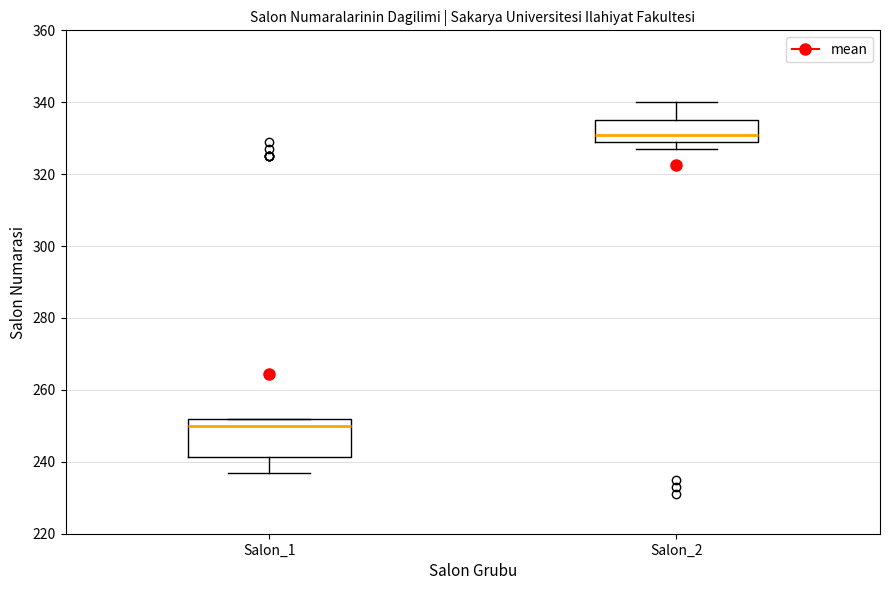

Where does the median line of the box for Salon_2 sit on the y-axis? The values are not printed on the chart, so give them approximately, as read against the axis.

332